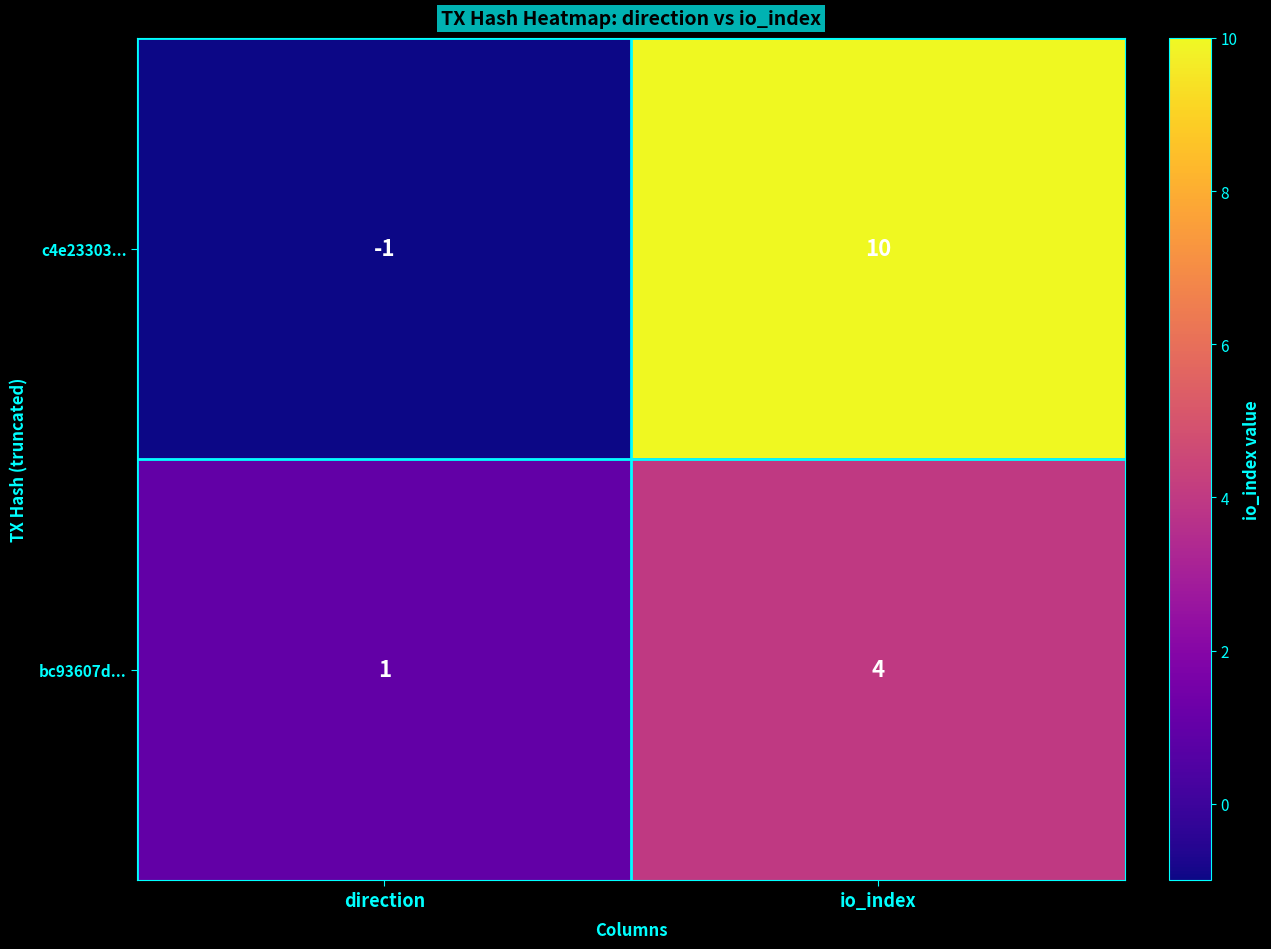

Rank the series at io_index from lowest to highest value.

bc93607d..., c4e23303...